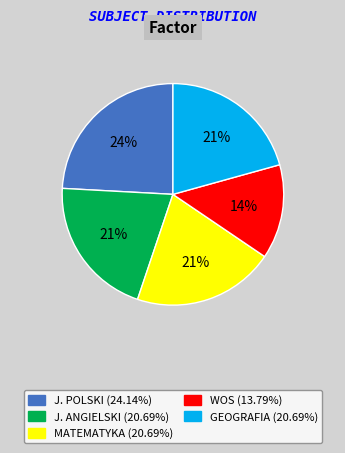

To the nearest percent, what portion does J. ANGIELSKI represent?

21%